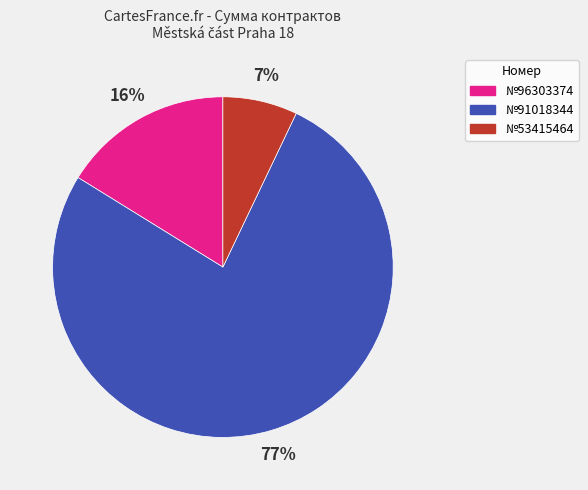

Between №53415464 and №96303374, which is larger?

№96303374